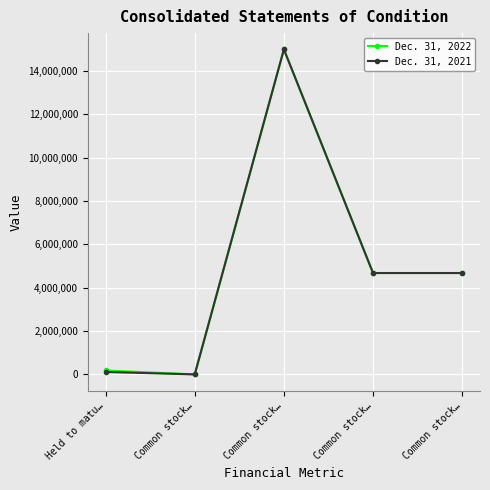

What is the label of the 3rd point from the right?

Common stock…